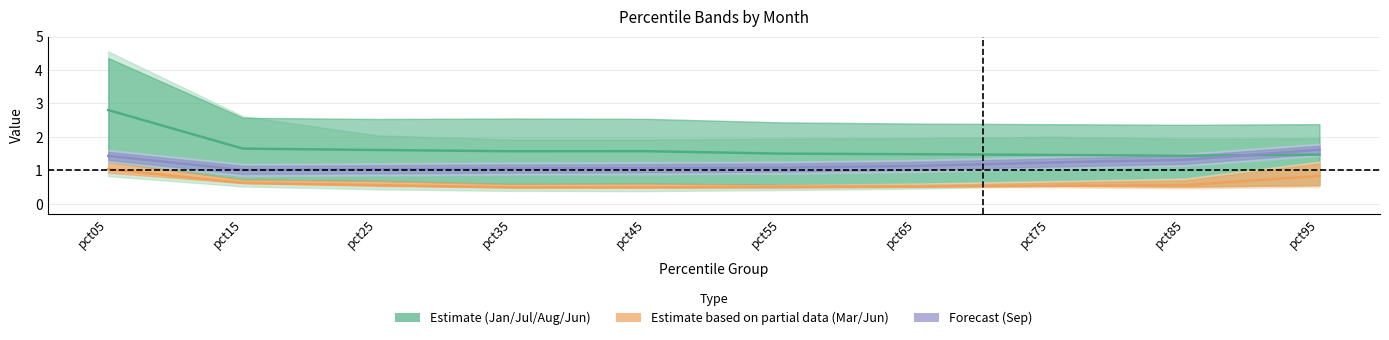

List the labels in order of Green centre value, smallest first.

pct85, pct75, pct95, pct65, pct55, pct35, pct45, pct25, pct15, pct05